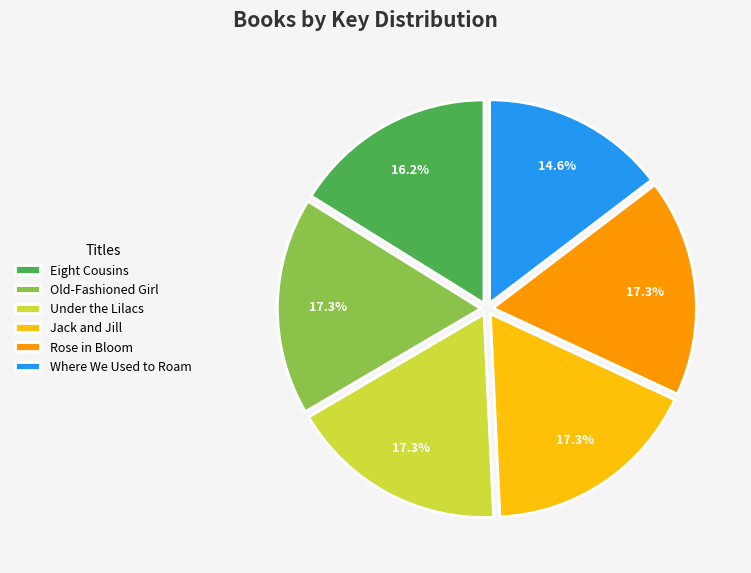

To the nearest percent, what is the difference between the Eight Cousins and Where We Used to Roam slice percentages?

2%